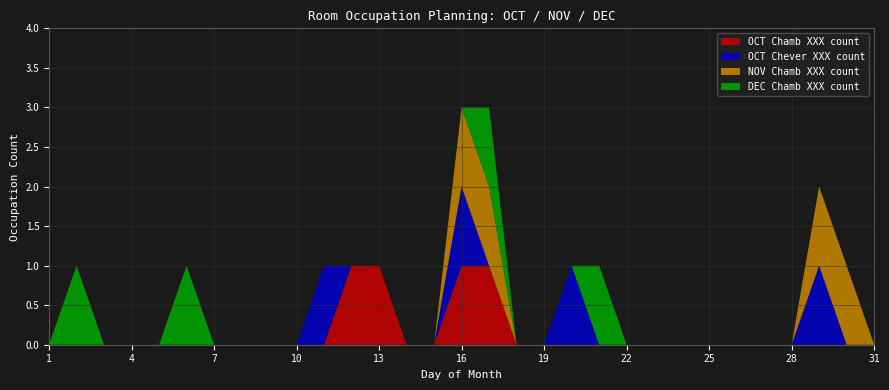

Reading left to right, extract all data points from this chart.

OCT Chamb XXX count: 0	0	0	0	0	0	0	0	0	0	0	1	1	0	0	1	1	0	0	0	0	0	0	0	0	0	0	0	0	0	0
OCT Chever XXX count: 0	0	0	0	0	0	0	0	0	0	1	0	0	0	0	1	0	0	0	1	0	0	0	0	0	0	0	0	1	0	0
NOV Chamb XXX count: 0	0	0	0	0	0	0	0	0	0	0	0	0	0	0	1	1	0	0	0	0	0	0	0	0	0	0	0	1	1	0
DEC Chamb XXX count: 0	1	0	0	0	1	0	0	0	0	0	0	0	0	0	0	1	0	0	0	1	0	0	0	0	0	0	0	0	0	0